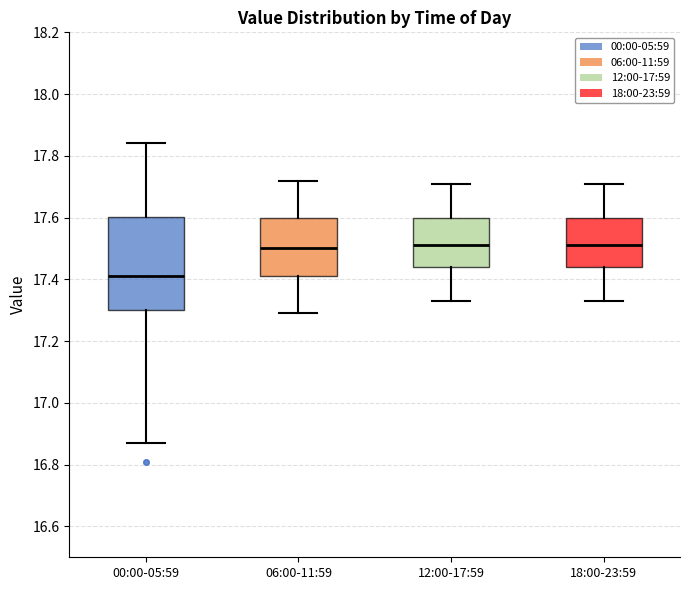

Which box is the tallest, from its lower edge to its upper edge?

00:00-05:59